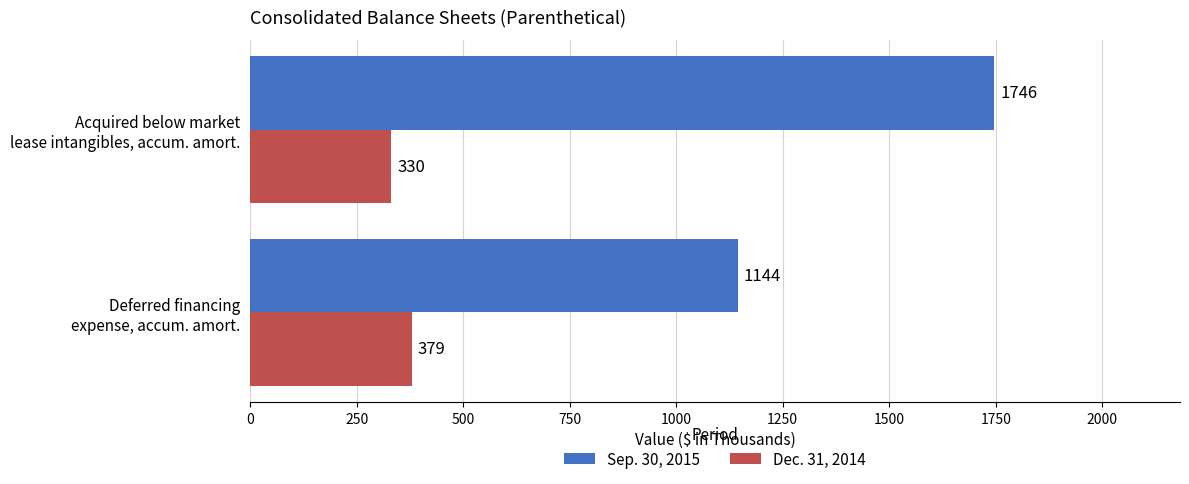

List the series in order of their overall mean, lowest first.

Dec. 31, 2014, Sep. 30, 2015